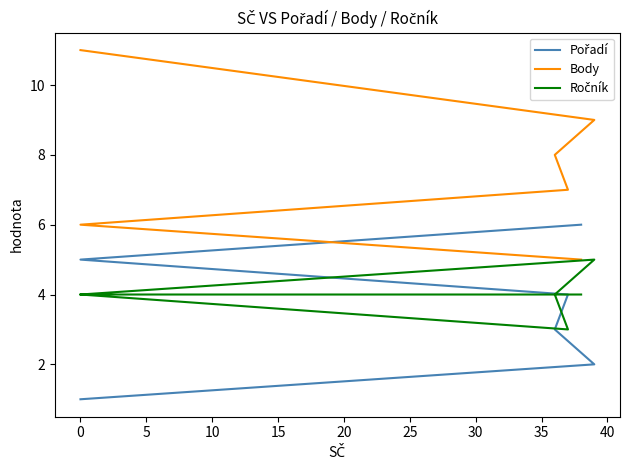

Between −5 and 20, which series saw the biggest shift?

Body